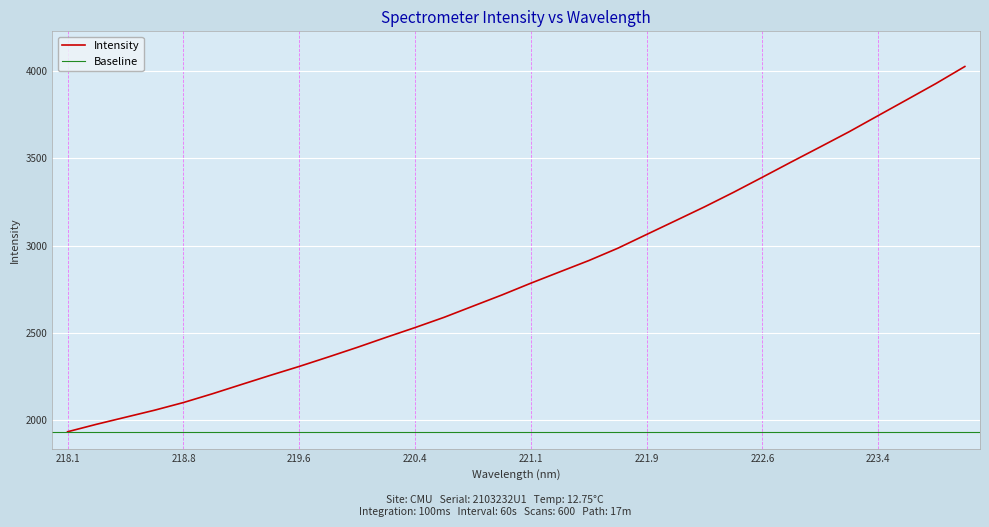

What is the value of the 18th point from the left?

2849.9